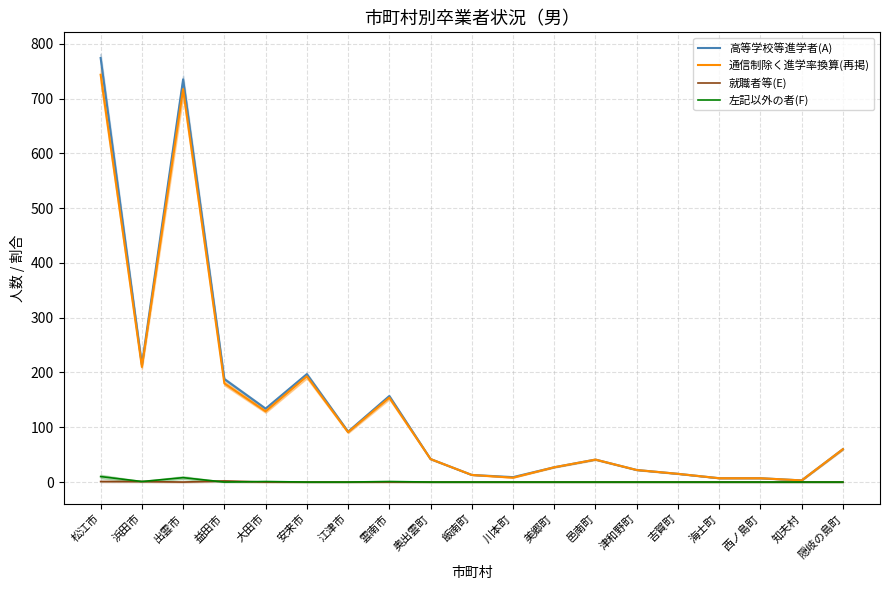

What is the average value of the 高等学校等進学者(A) series?

144.1